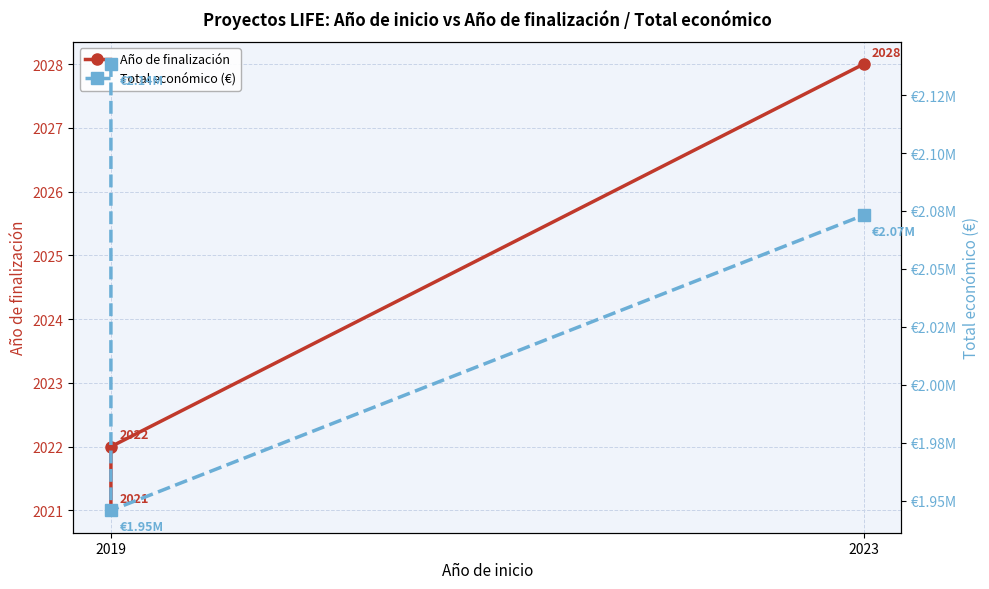

How many categories are shown in the chart?

3